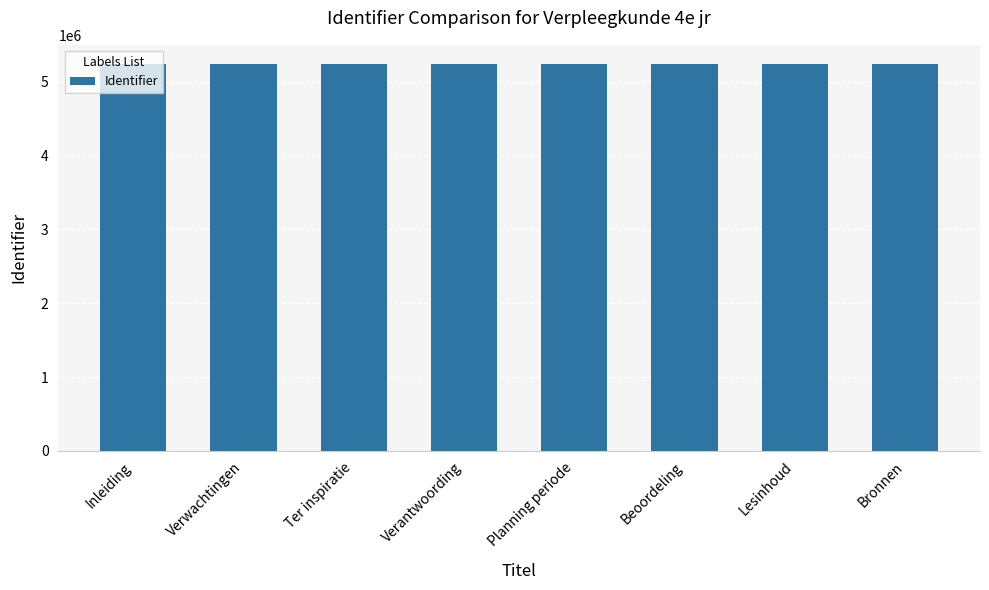

Approximately how many times larger is the value at Lesinhoud compared to Verwachtingen?

1.0